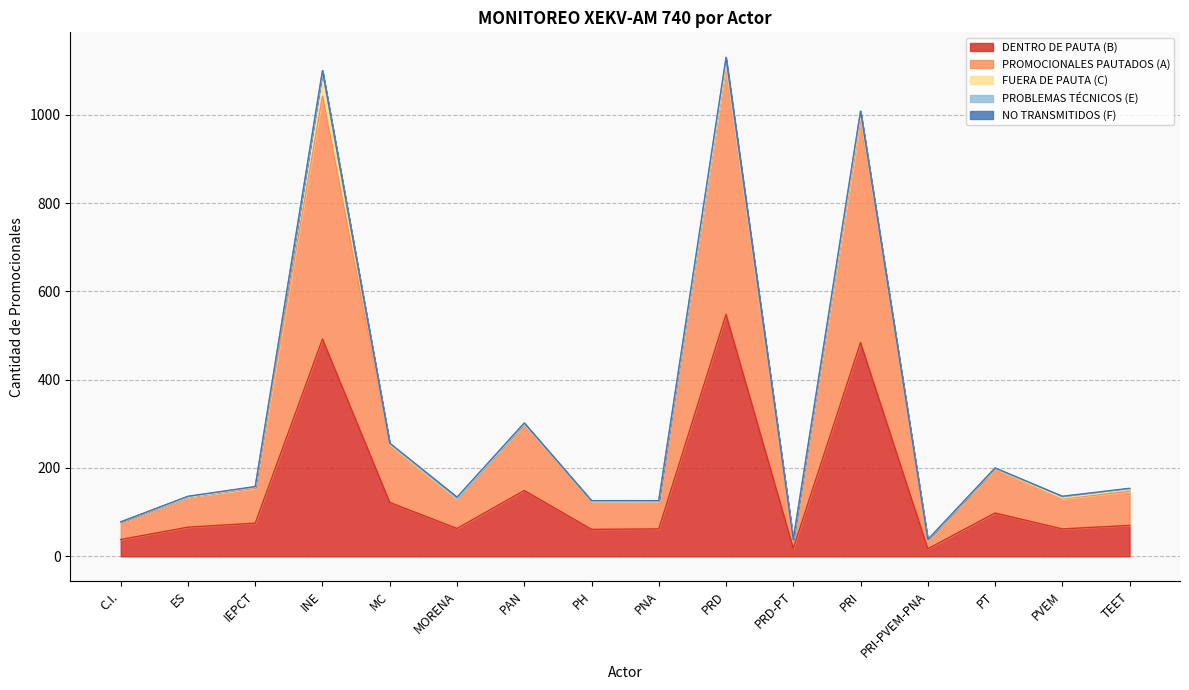

What is the label of the 10th point from the right?

PAN